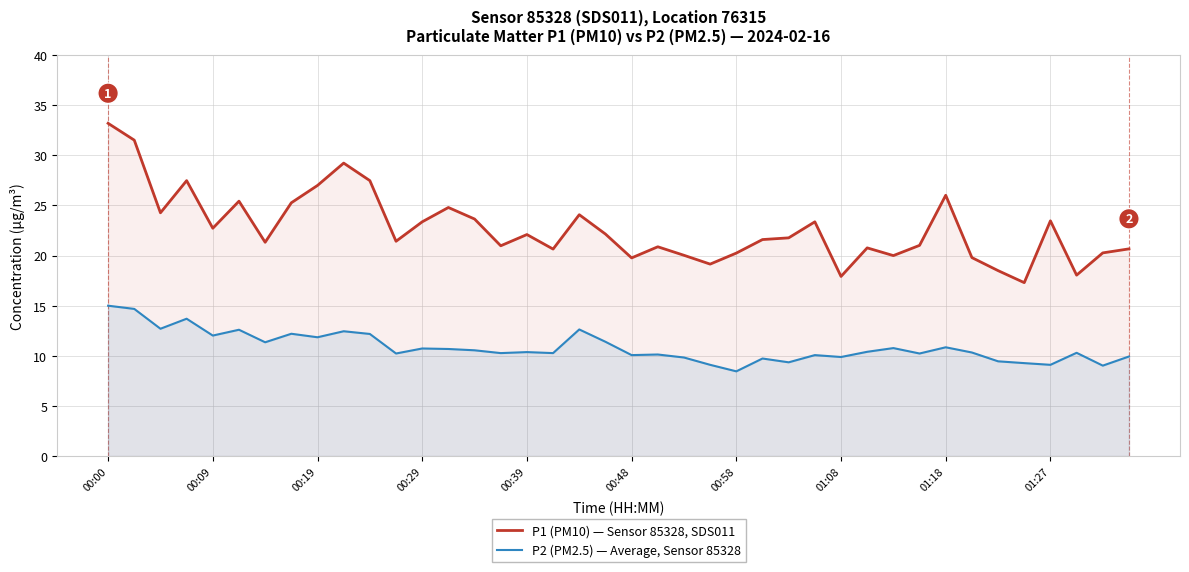

The value of P2 (PM2.5) — Average, Sensor 85328 at 15 is 7.1. True or false?

False